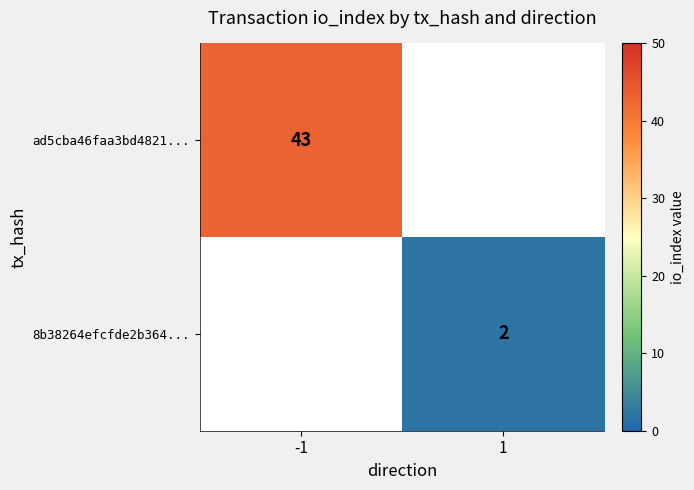

The value of 8b38264efcfde2b364... at 1 is 2. True or false?

True